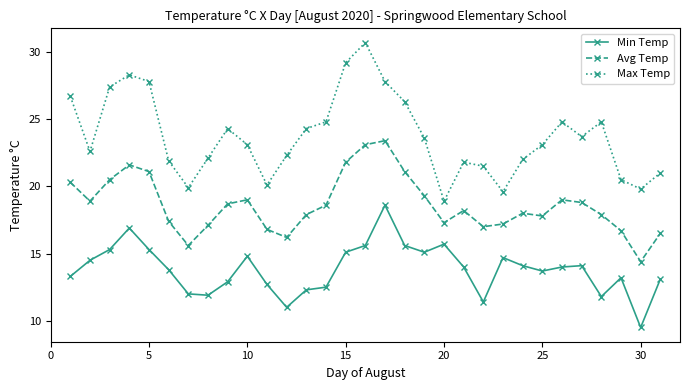

What is the greatest value displayed?

30.7